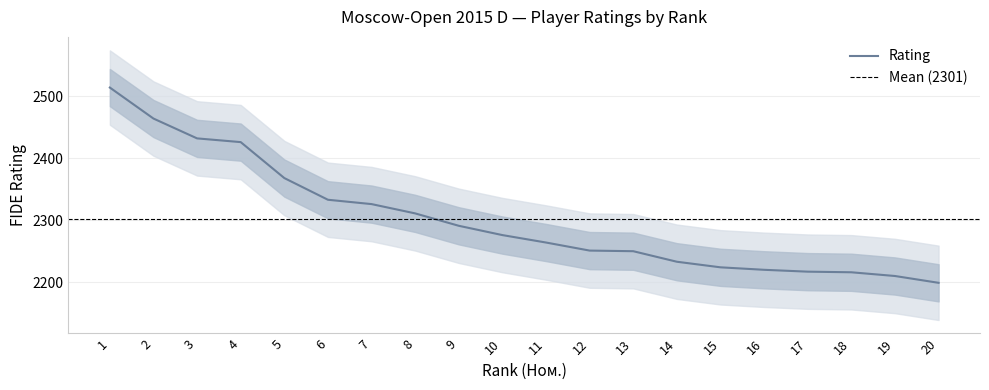

How many values are below 2276?

10